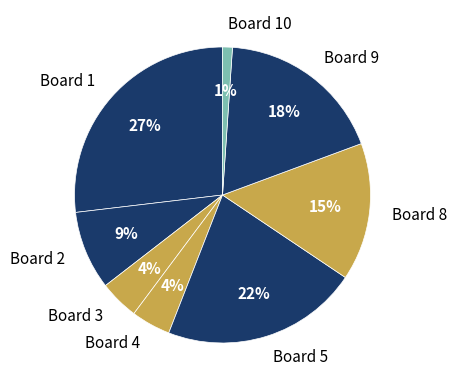

Does Board 5 account for over 50% of the chart?

No